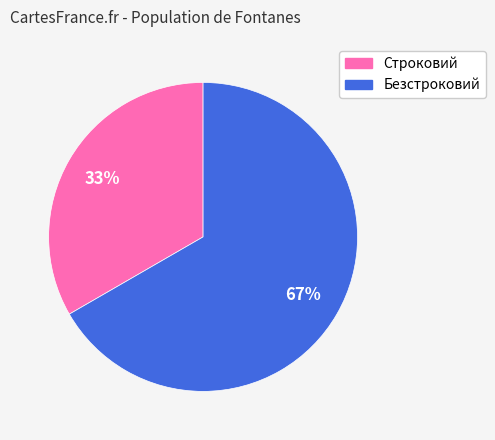

Does any single category account for the majority?

Yes